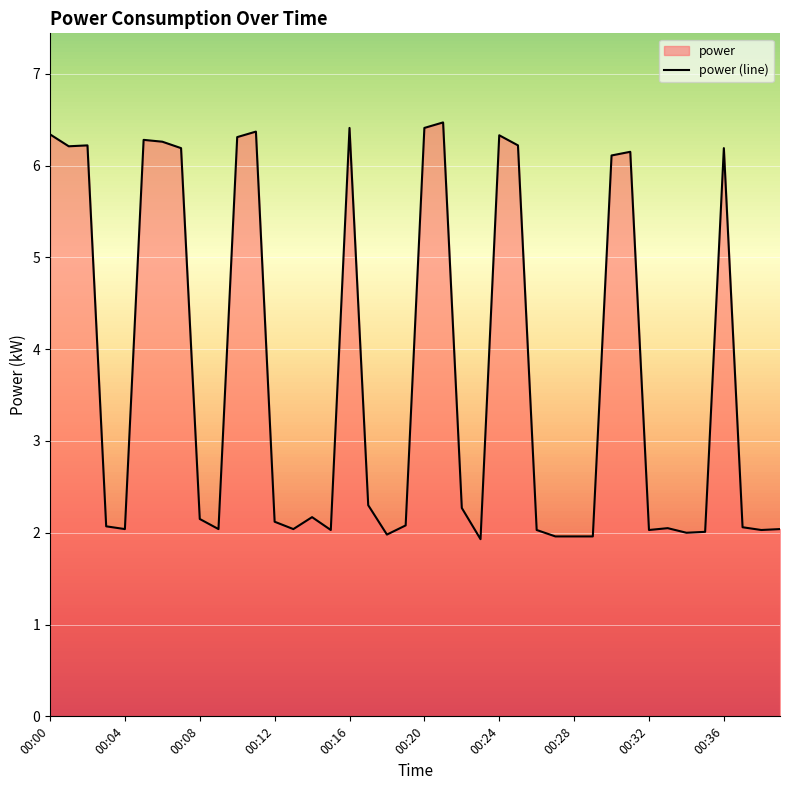

What is the sum of all values?

149.8